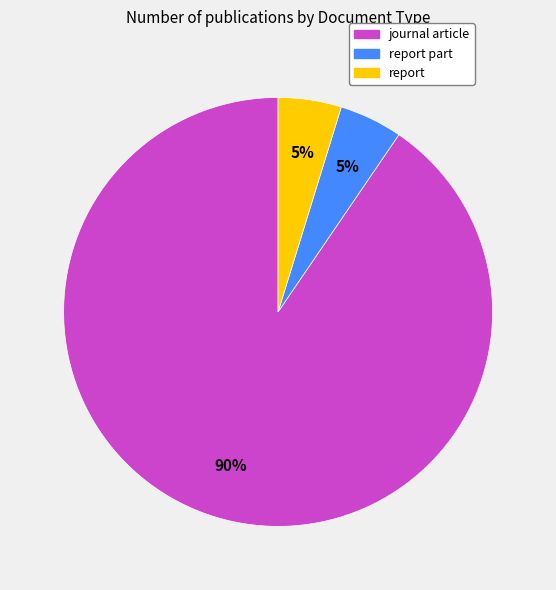

Count the number of slices in the pie.

3